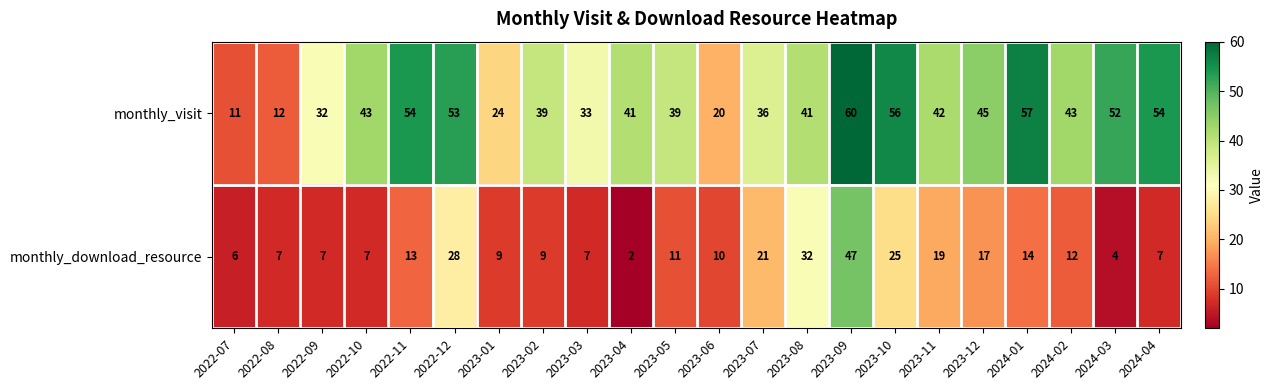

What is the total value across all series at 2024-01?

71